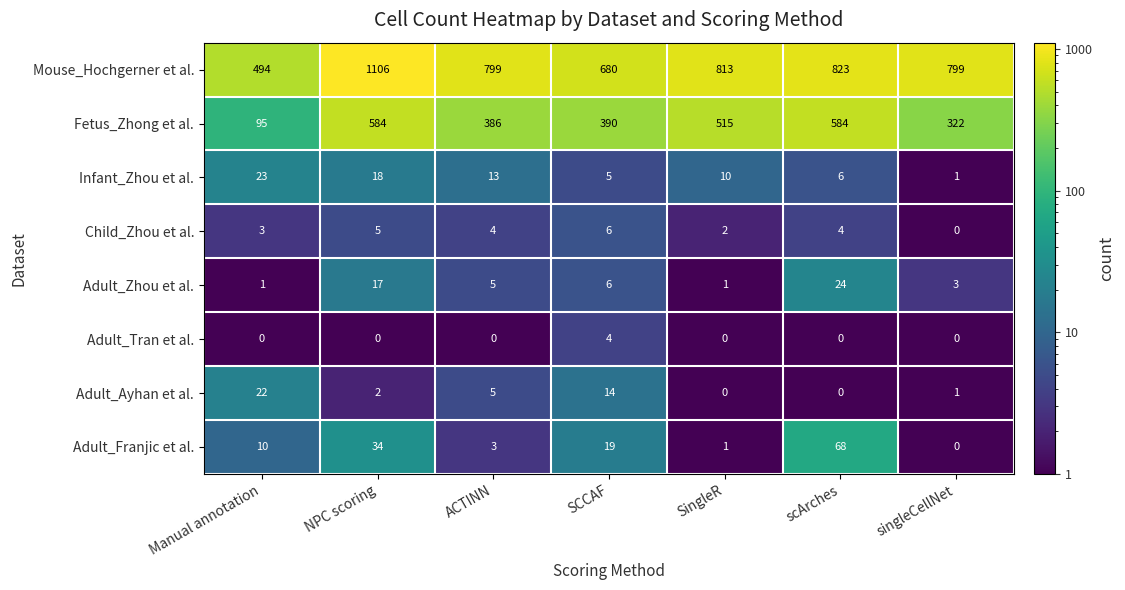

Rank the series at NPC scoring from lowest to highest value.

Adult_Tran et al., Adult_Ayhan et al., Child_Zhou et al., Adult_Zhou et al., Infant_Zhou et al., Adult_Franjic et al., Fetus_Zhong et al., Mouse_Hochgerner et al.